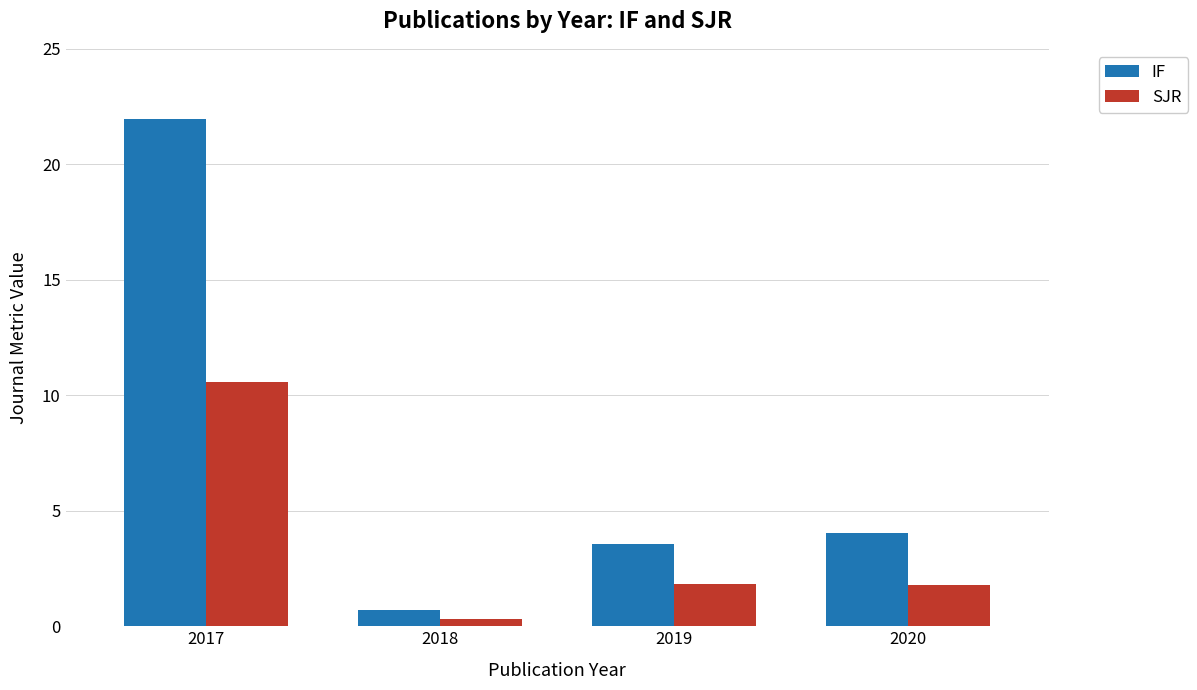

Rank the series at 2017 from highest to lowest value.

IF, SJR